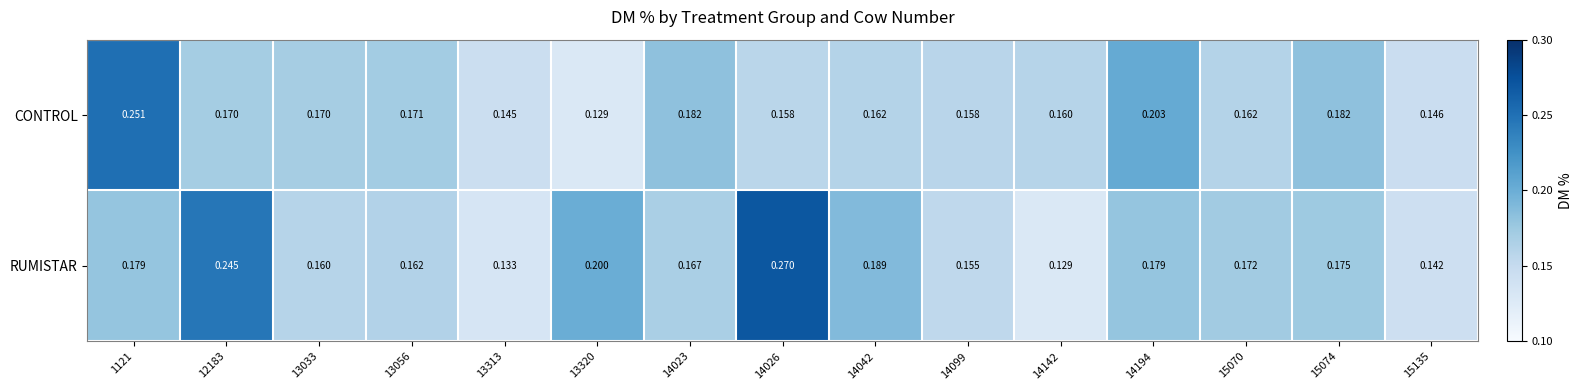

Rank the series at 13056 from lowest to highest value.

RUMISTAR, CONTROL